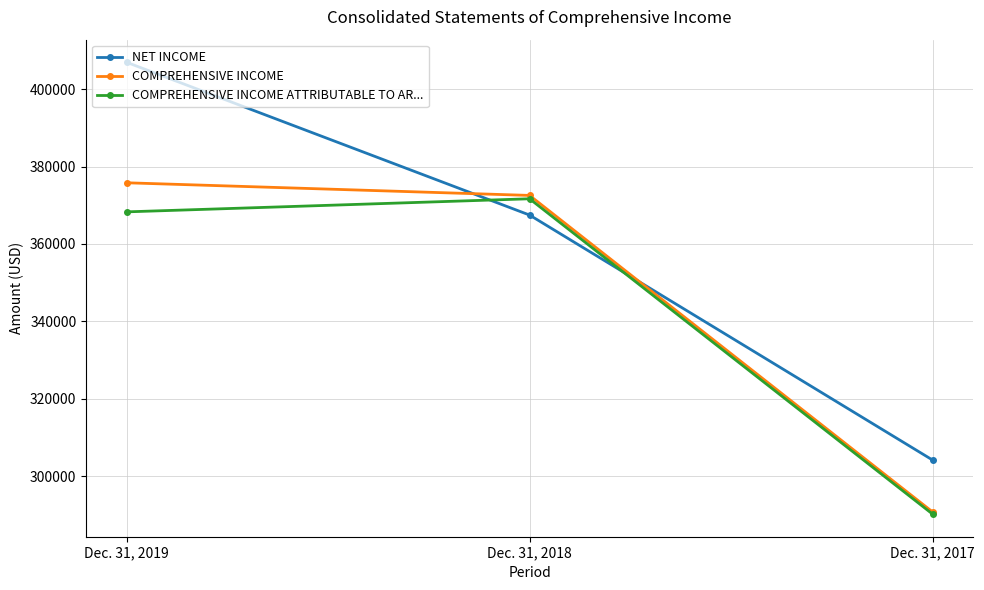

Which series has the widest spread of values?

NET INCOME